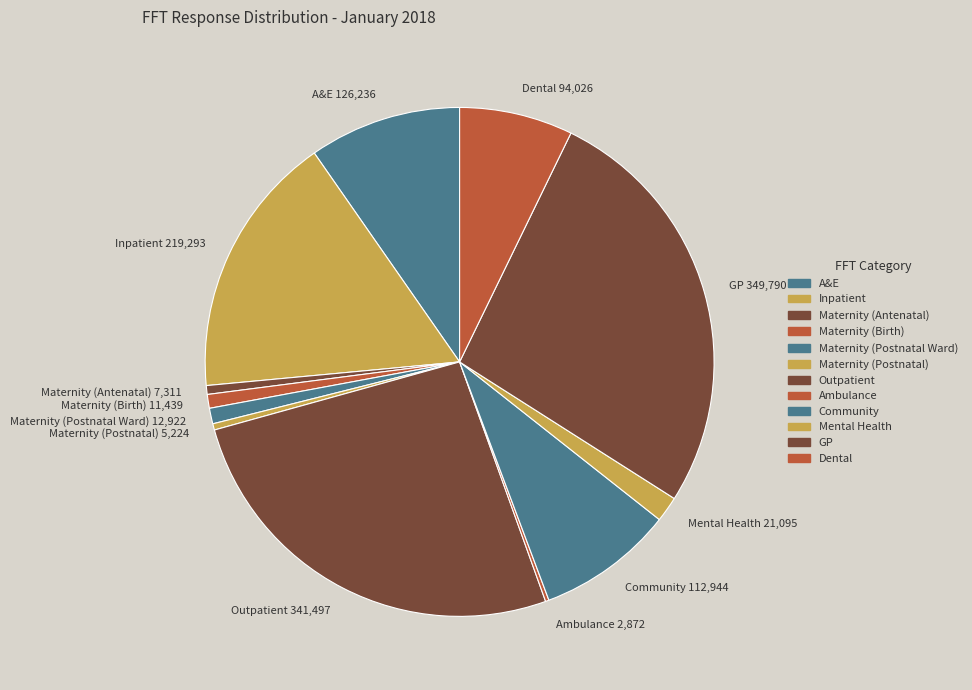

True or false: Mental Health accounts for 2% of the total.

True